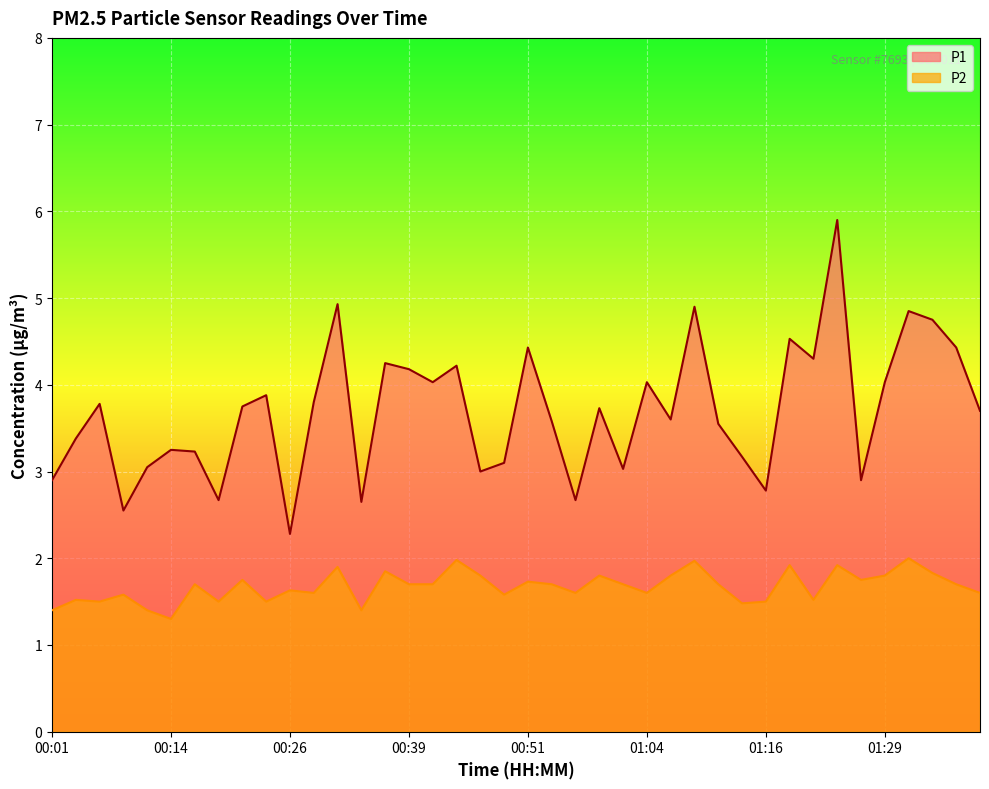

What is the label of the 12th point from the left?

00:29